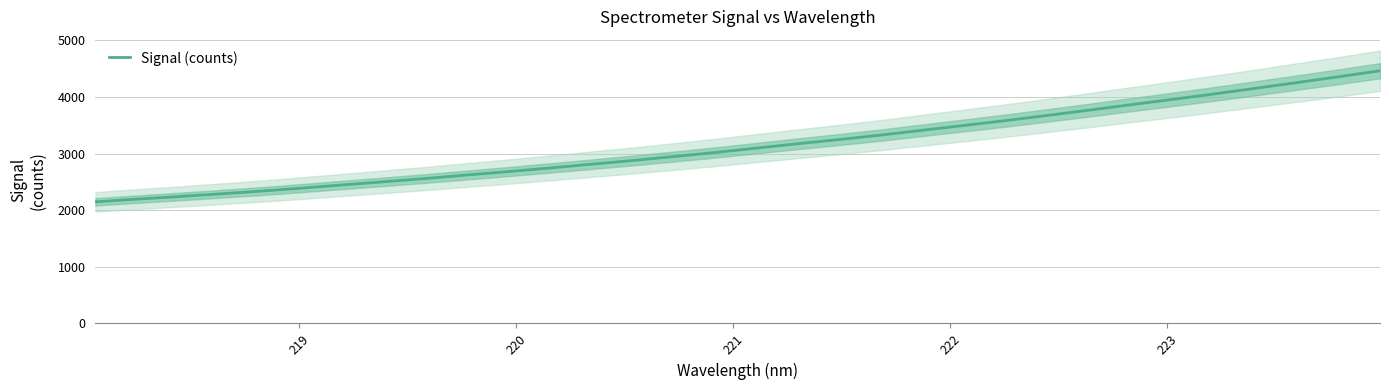

What is the value of the 11th point from the left?

2685.8